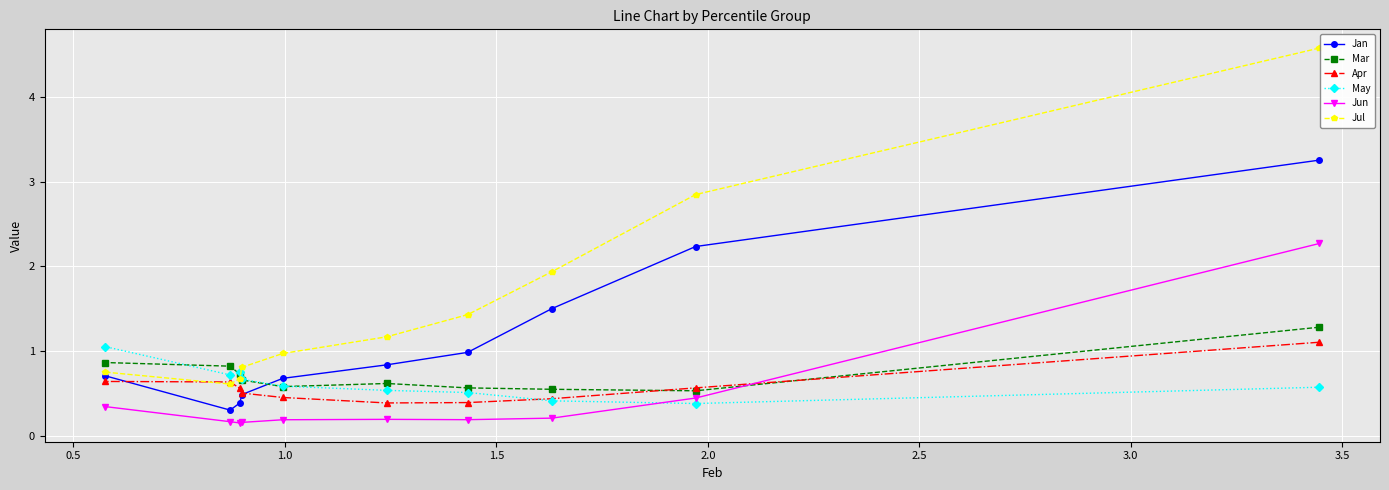

What is the maximum value shown in the chart?

4.6